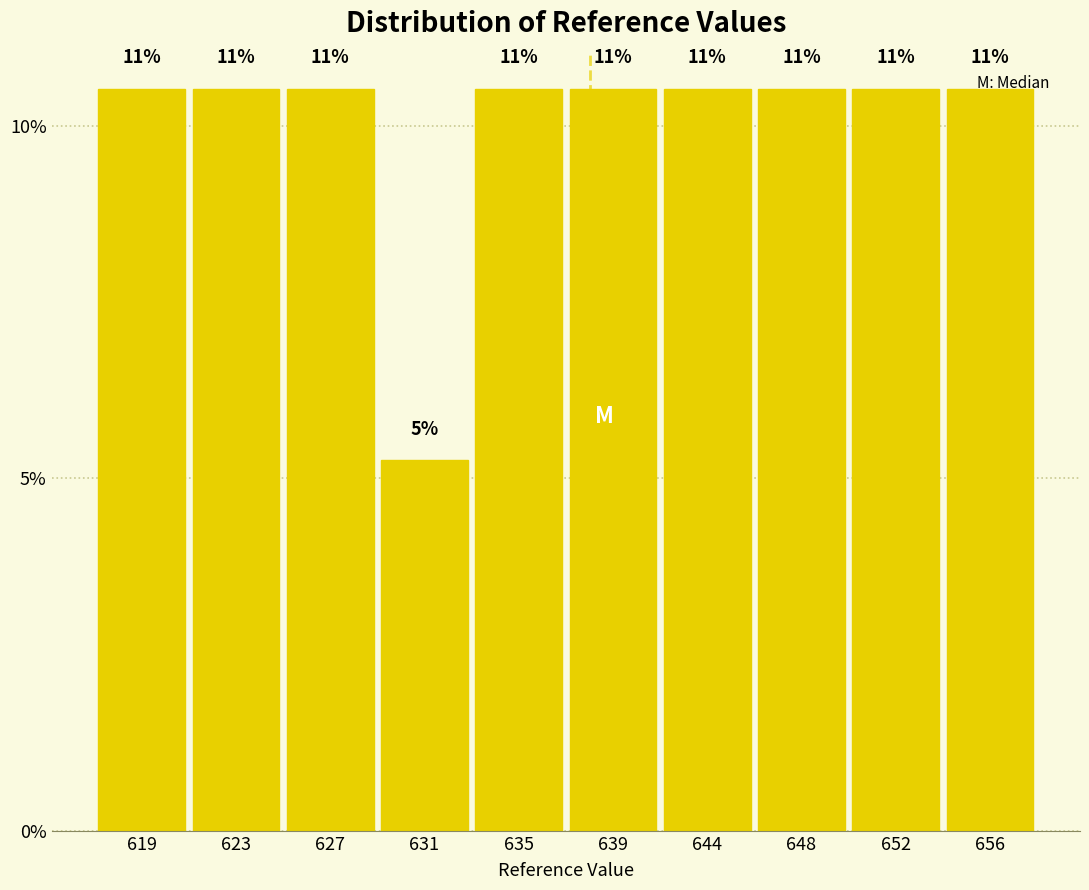

Are the bars horizontal?

No